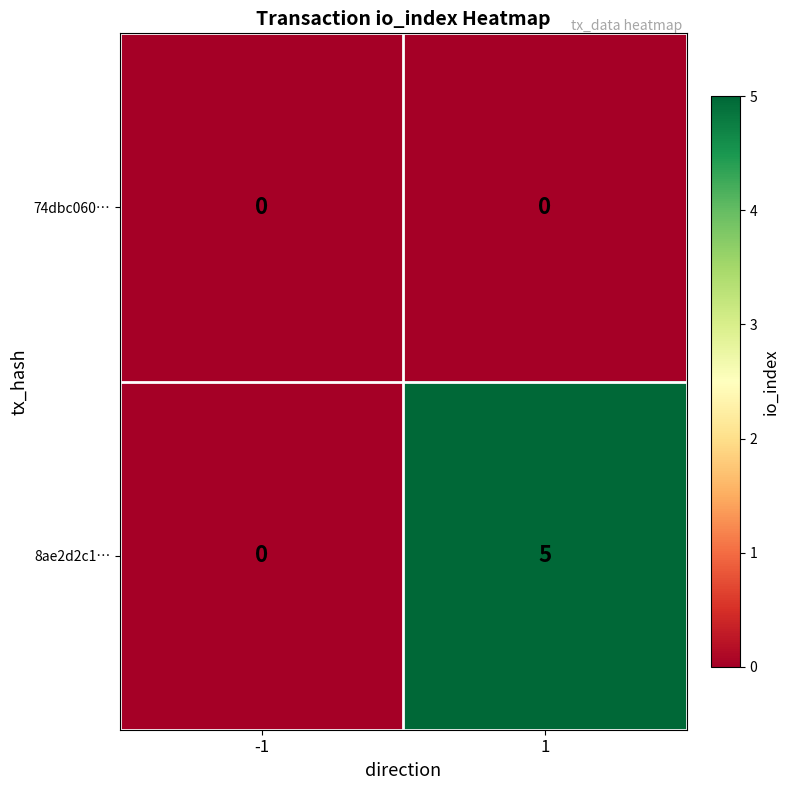

What is the difference between the 8ae2d2c1… values at 1 and -1?

5